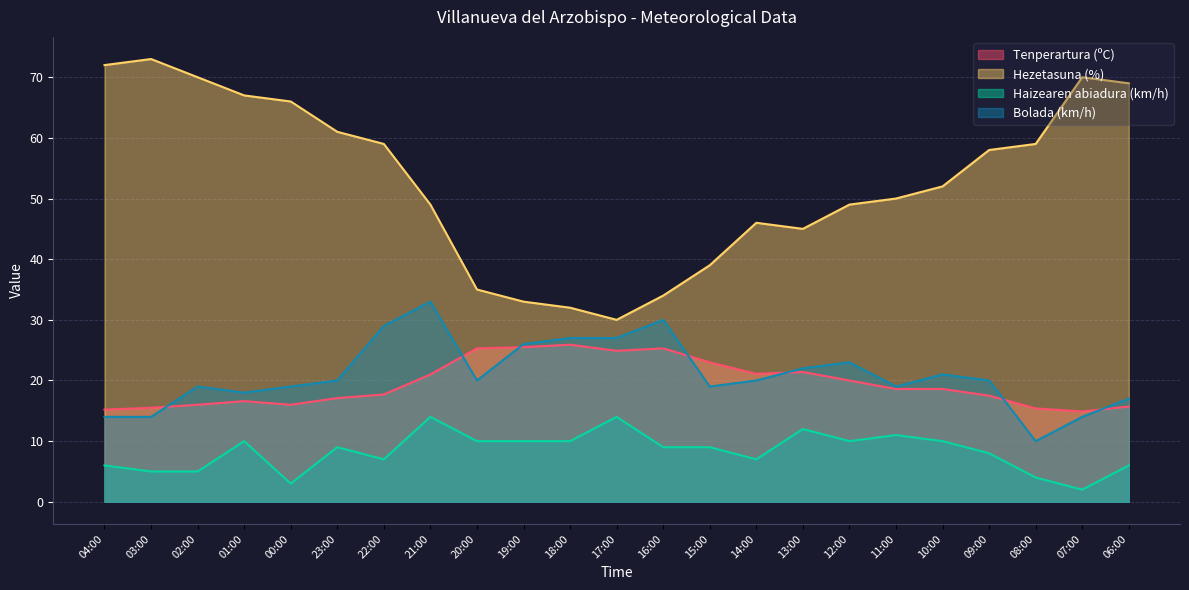

Is it true that Tenperartura (ºC) equals 24.9 at 17:00?

True